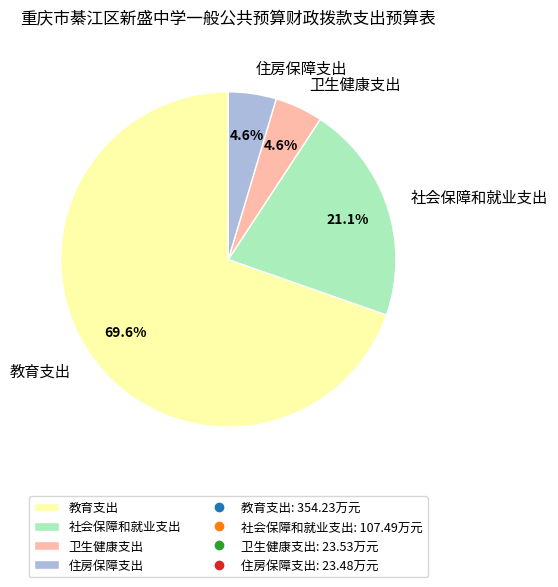

Which category has the biggest portion of the pie?

教育支出